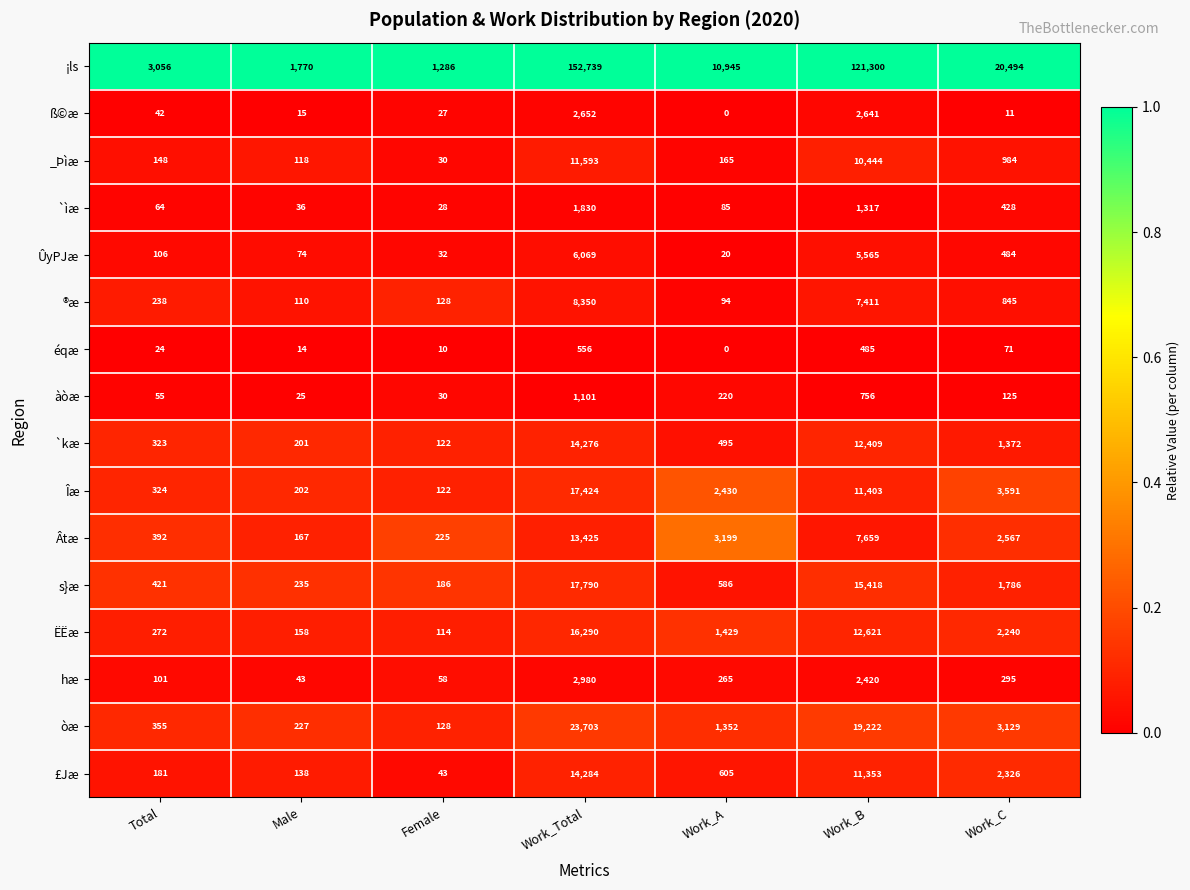

Which has a higher value, Work_B or Female?

Work_B